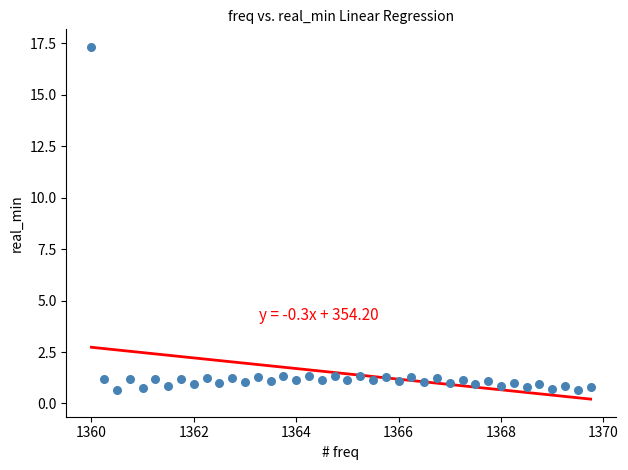

What is the range of X values (max minus min)?

9.8